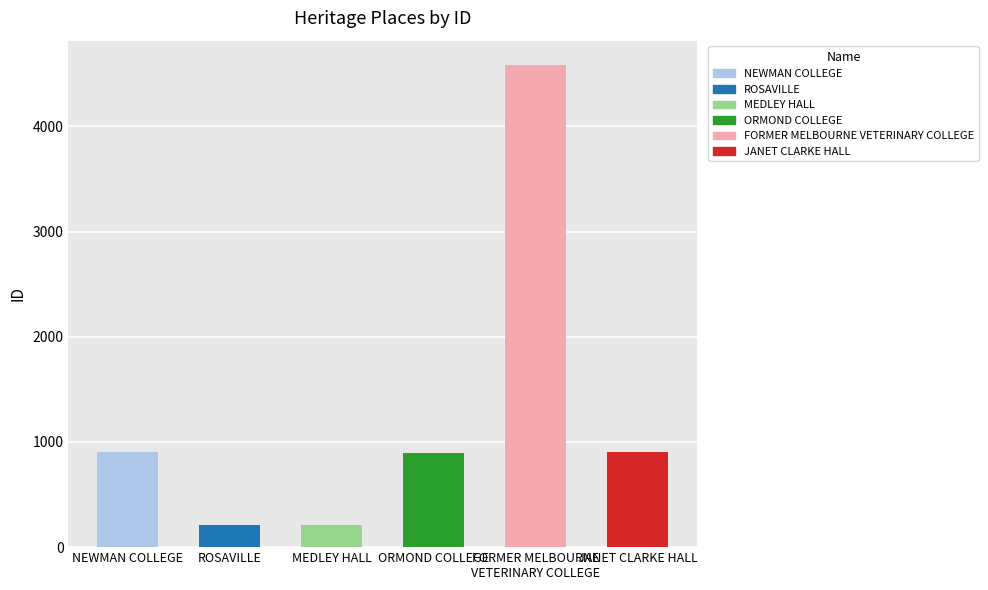

Rank the categories by value from highest to lowest.

FORMER MELBOURNE
VETERINARY COLLEGE, NEWMAN COLLEGE, JANET CLARKE HALL, ORMOND COLLEGE, MEDLEY HALL, ROSAVILLE